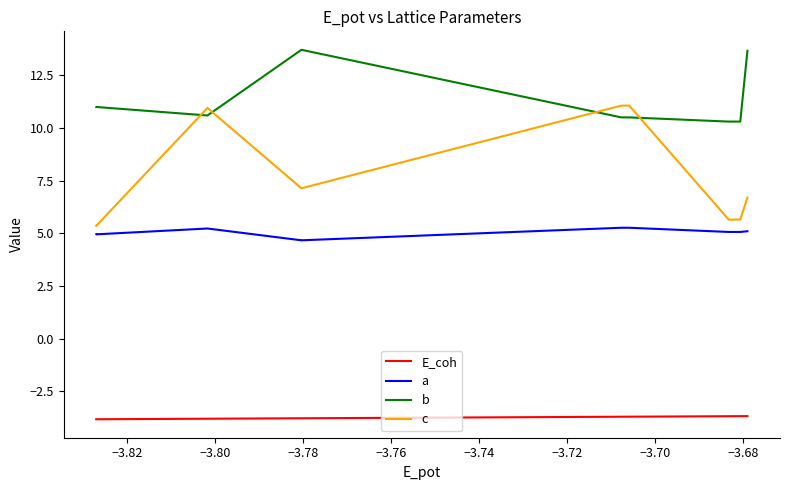

Rank the series by their average value, from lowest to highest.

E_coh, a, c, b